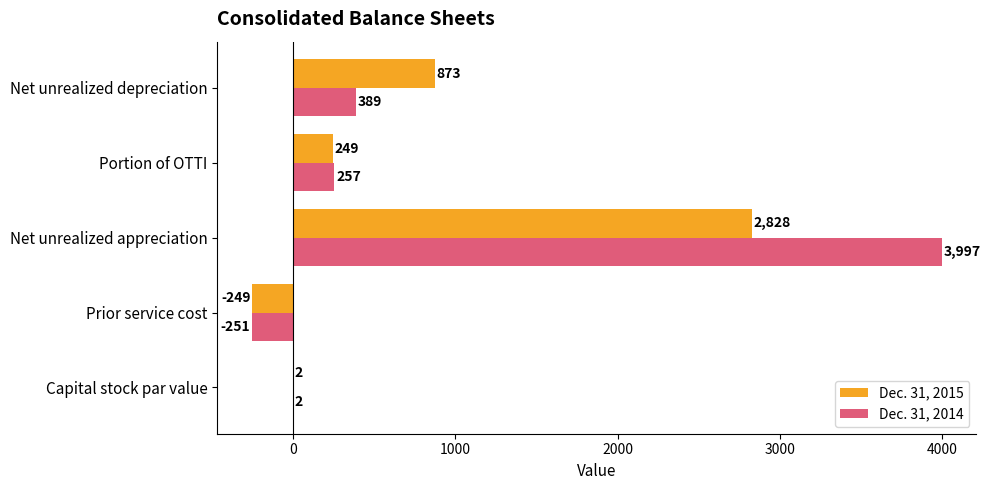

What value does the Dec. 31, 2015 series have at Net unrealized depreciation, to the nearest 100?

900